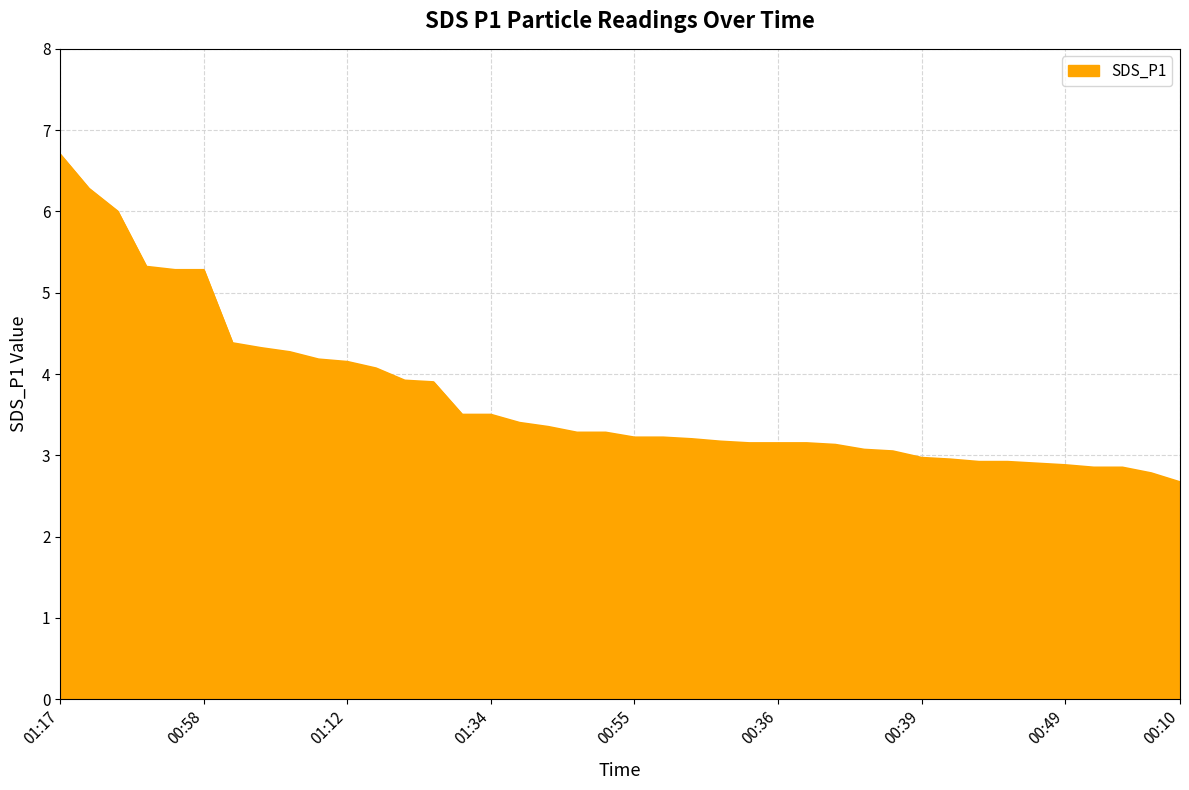

What is the smallest value displayed?

2.7